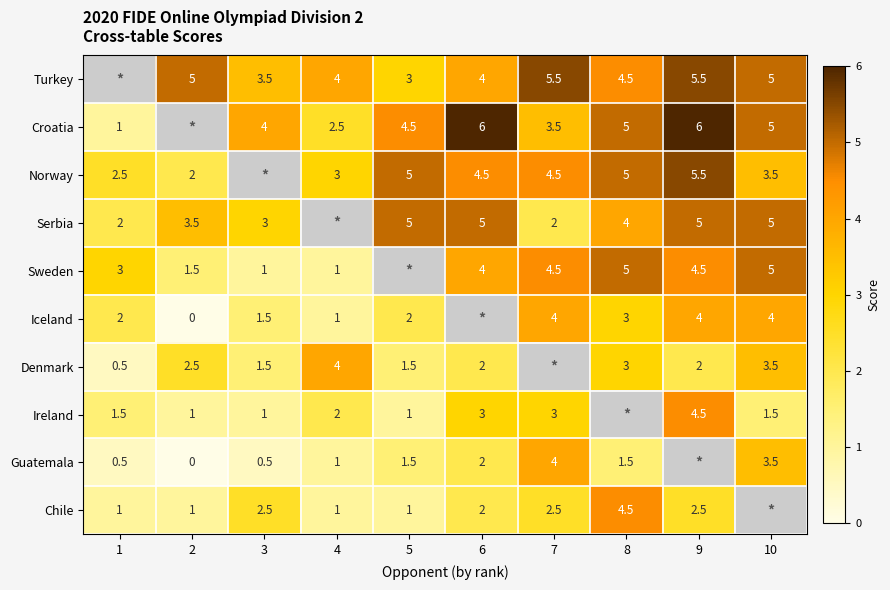

The Chile series shows 3.8 at 3. True or false?

False